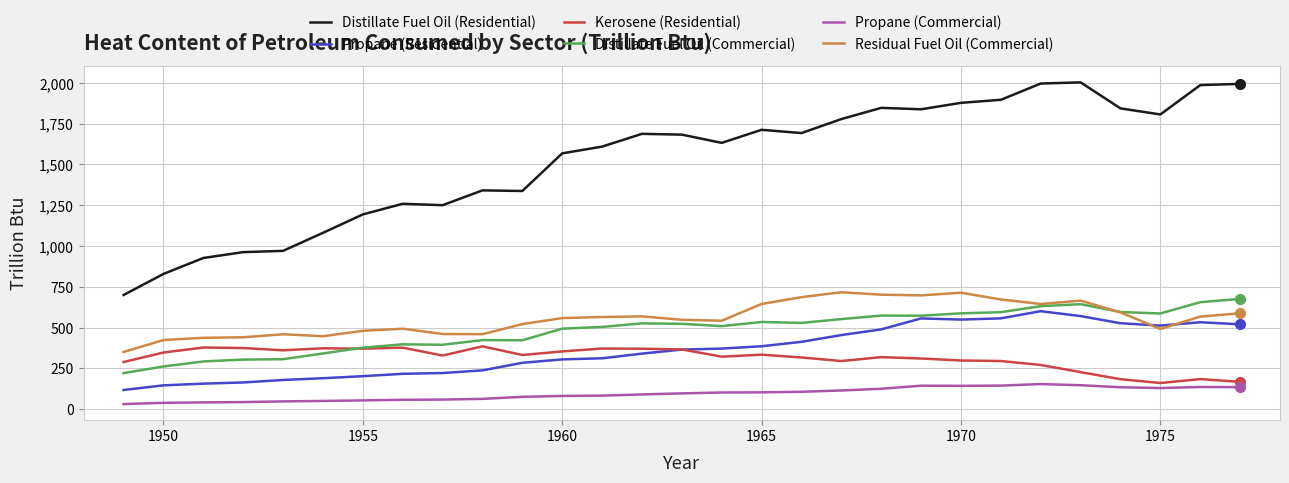

What is the lowest value of the Kerosene (Residential) series?

160.5